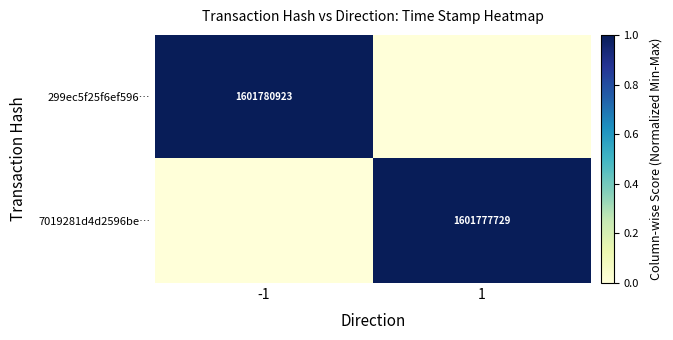

The 299ec5f25f6ef596… series shows 649578164 at -1. True or false?

False